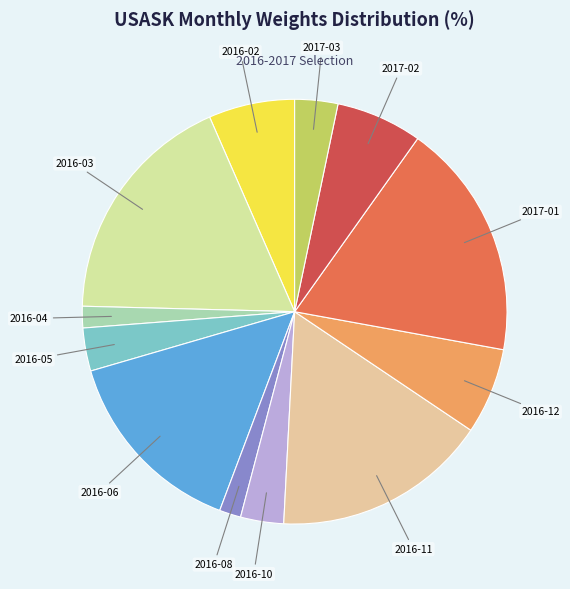

Which has a higher value, 2016-12 or 2016-04?

2016-12